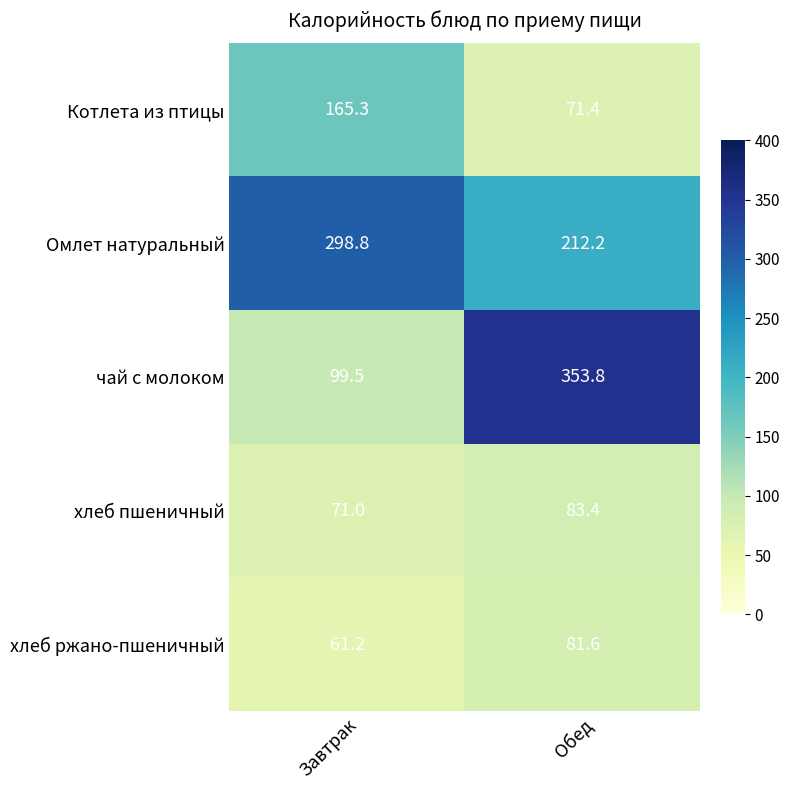

Reading right to left, extract all data points from this chart.

Котлета из птицы: Обед=71.4	Завтрак=165.3
Омлет натуральный: Обед=212.2	Завтрак=298.8
чай с молоком: Обед=353.8	Завтрак=99.5
хлеб пшеничный: Обед=83.4	Завтрак=71.0
хлеб ржано-пшеничный: Обед=81.6	Завтрак=61.2